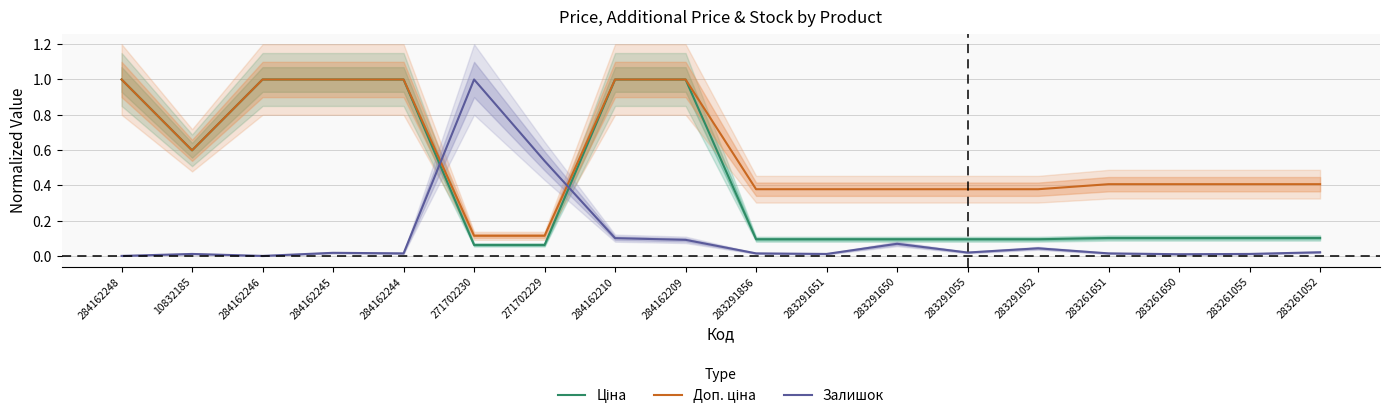

What is the maximum value for Ціна?

1.0